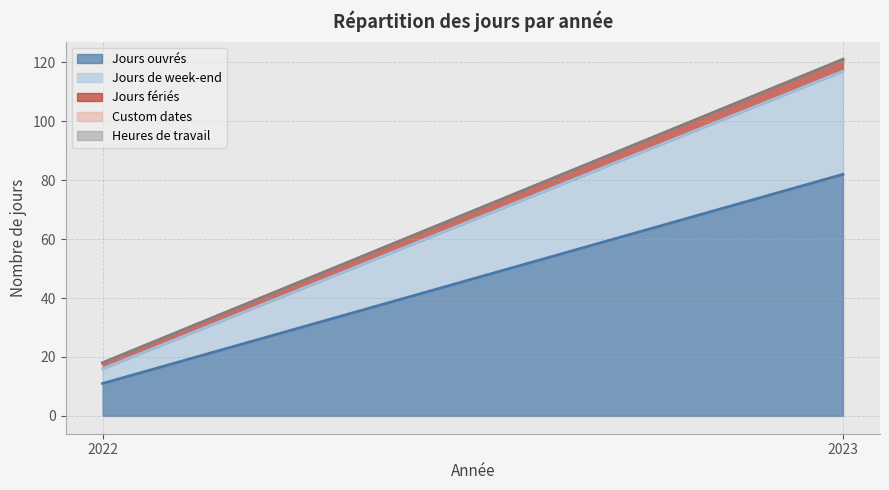

List the series in order of their peak value, highest first.

Jours ouvrés, Jours de week-end, Jours fériés, Custom dates, Heures de travail